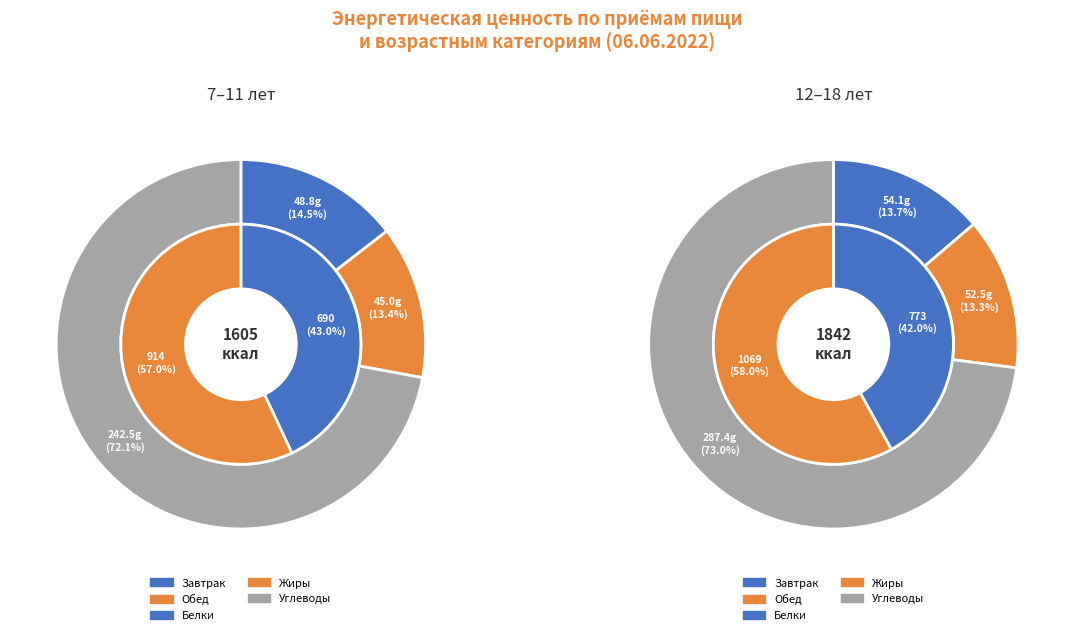

Between Завтрак and Обед, which series saw the biggest shift?

Жиры